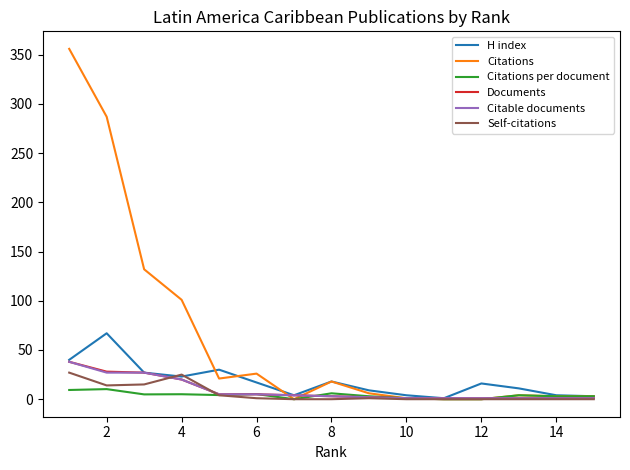

Which series has the largest range (max minus min)?

Citations